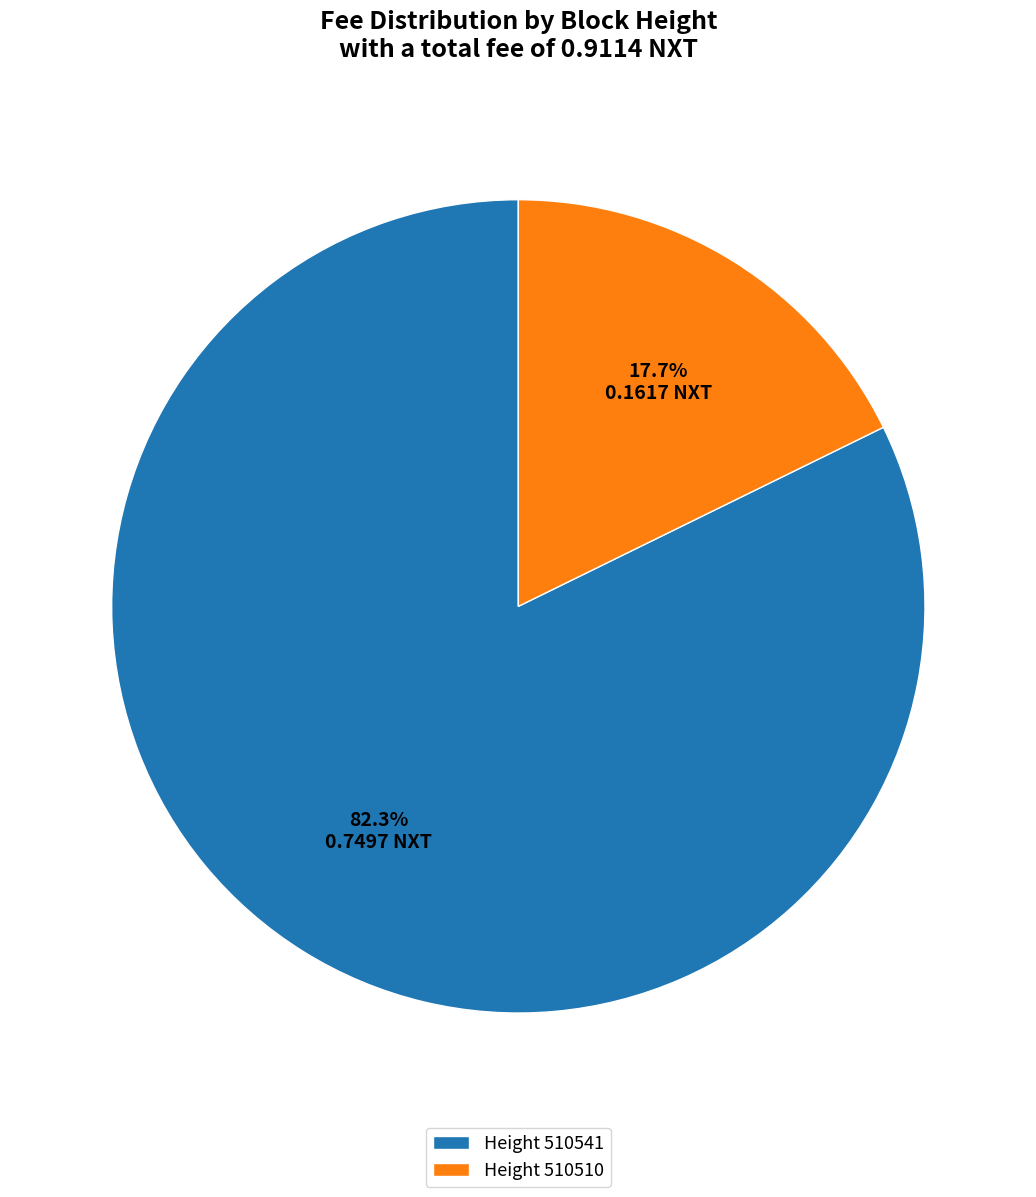

Combined, do Height 510510 and Height 510541 account for over 50%?

Yes